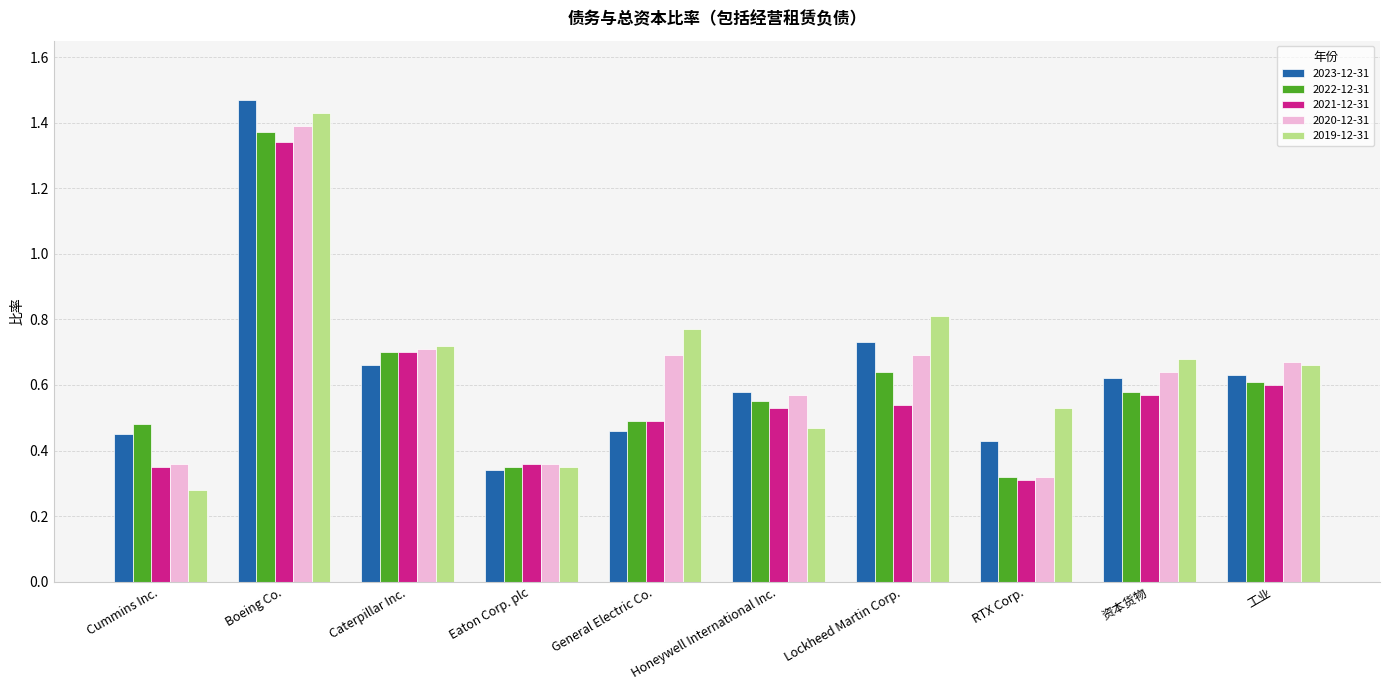

The value of 2022-12-31 at Lockheed Martin Corp. is 0.3. True or false?

False